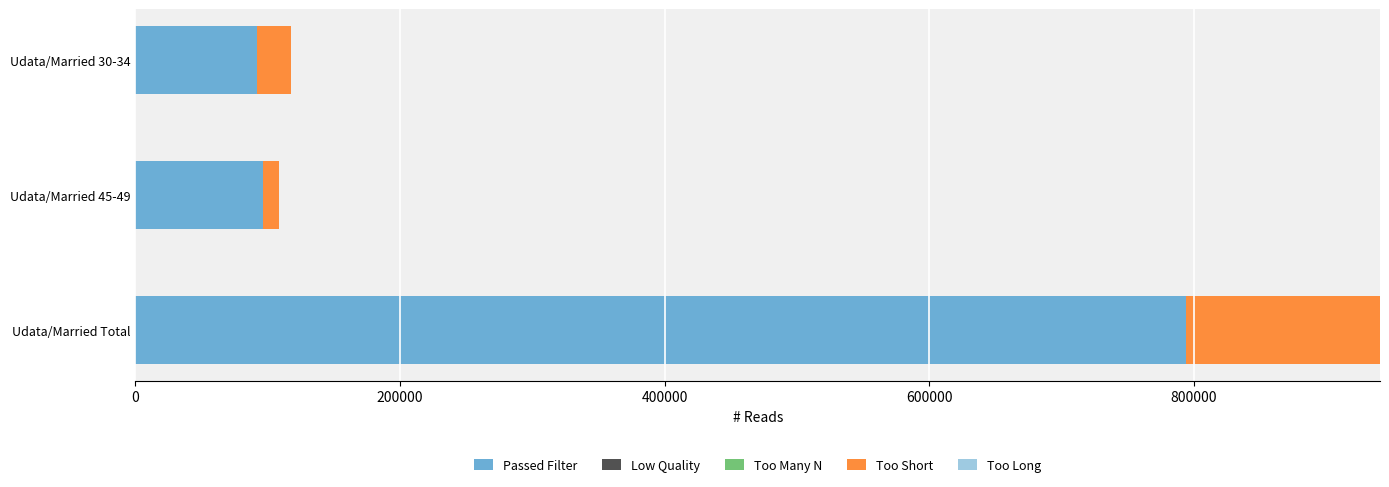

What is the highest value of the Passed Filter series?

794493